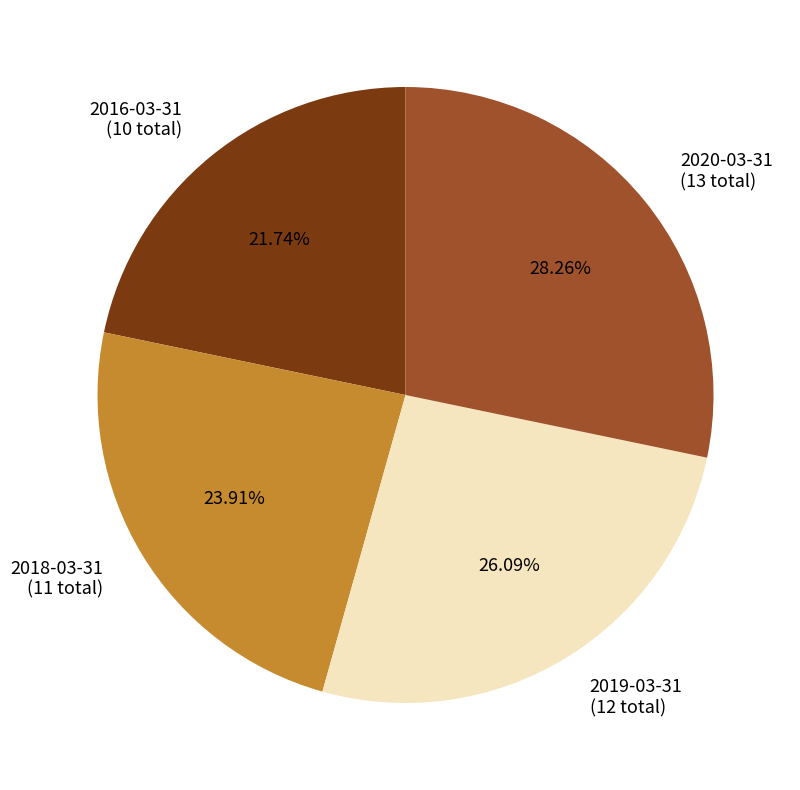

To the nearest percent, what percentage of the pie is 2018-03-31?

24%